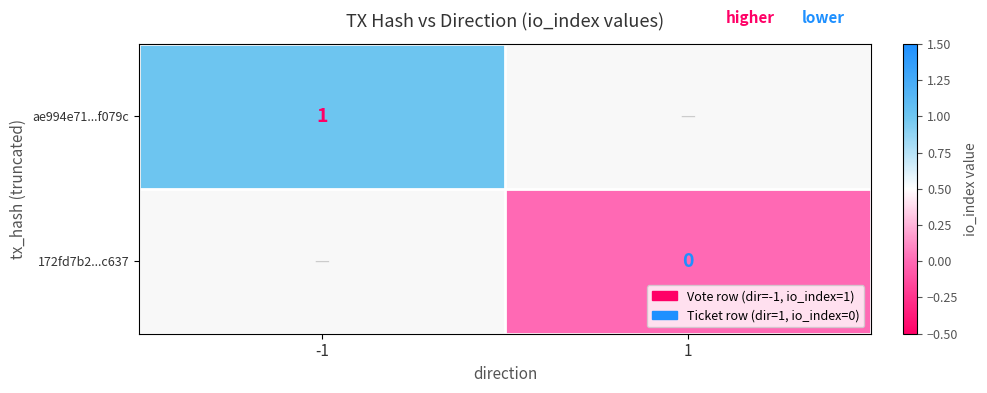

Is it true that ae994e71...f079c equals 1 at -1?

True